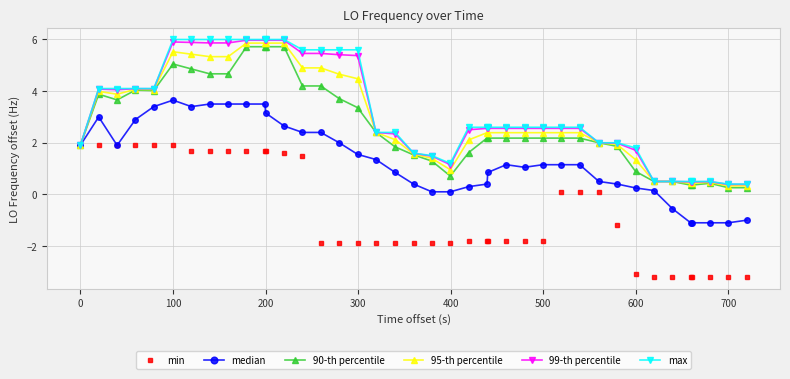

How many data points does each series have?

40